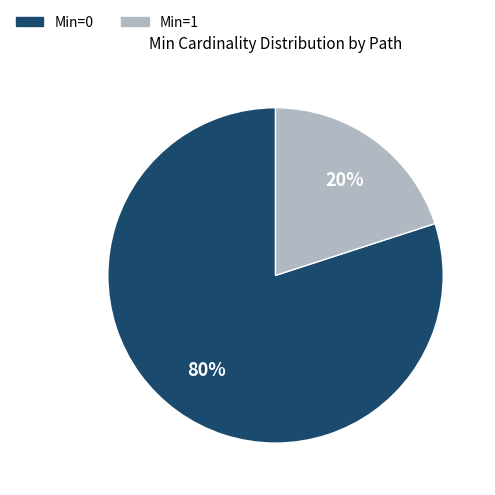

To the nearest percent, what is the difference between the largest and smallest slice percentages?

60%